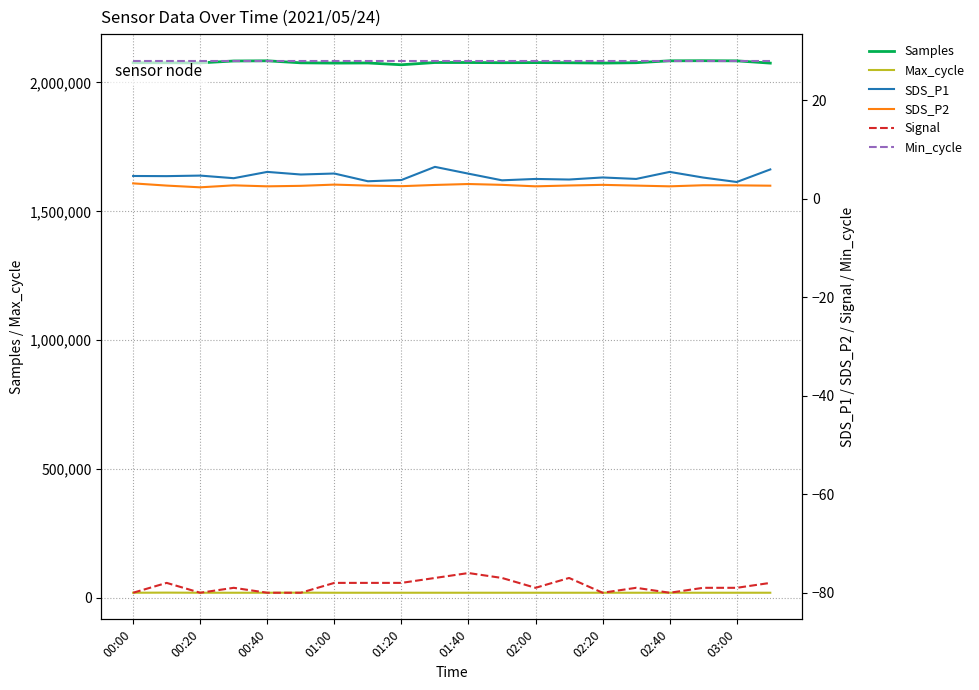

What is the minimum value for Samples?

2068706